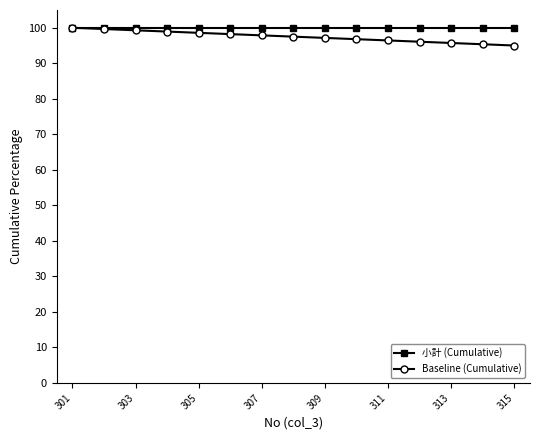

What is the maximum value for 小計 (Cumulative)?

100.0